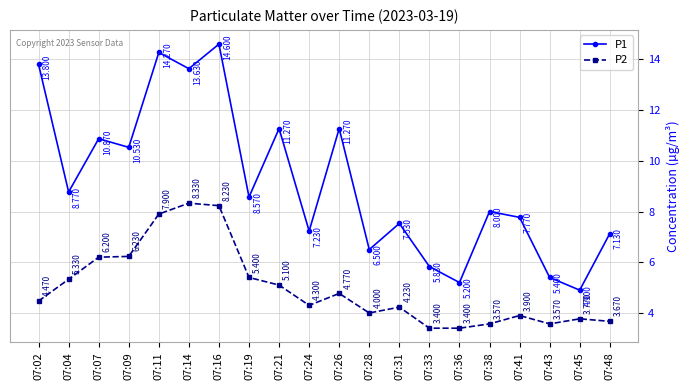

What is the average value of the P2 series?

5.0